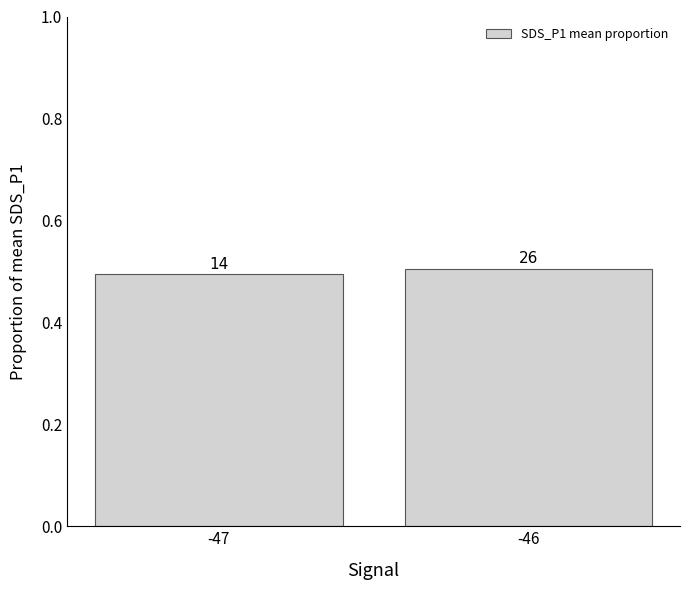

Where is the data nearest to the value 0?

-47